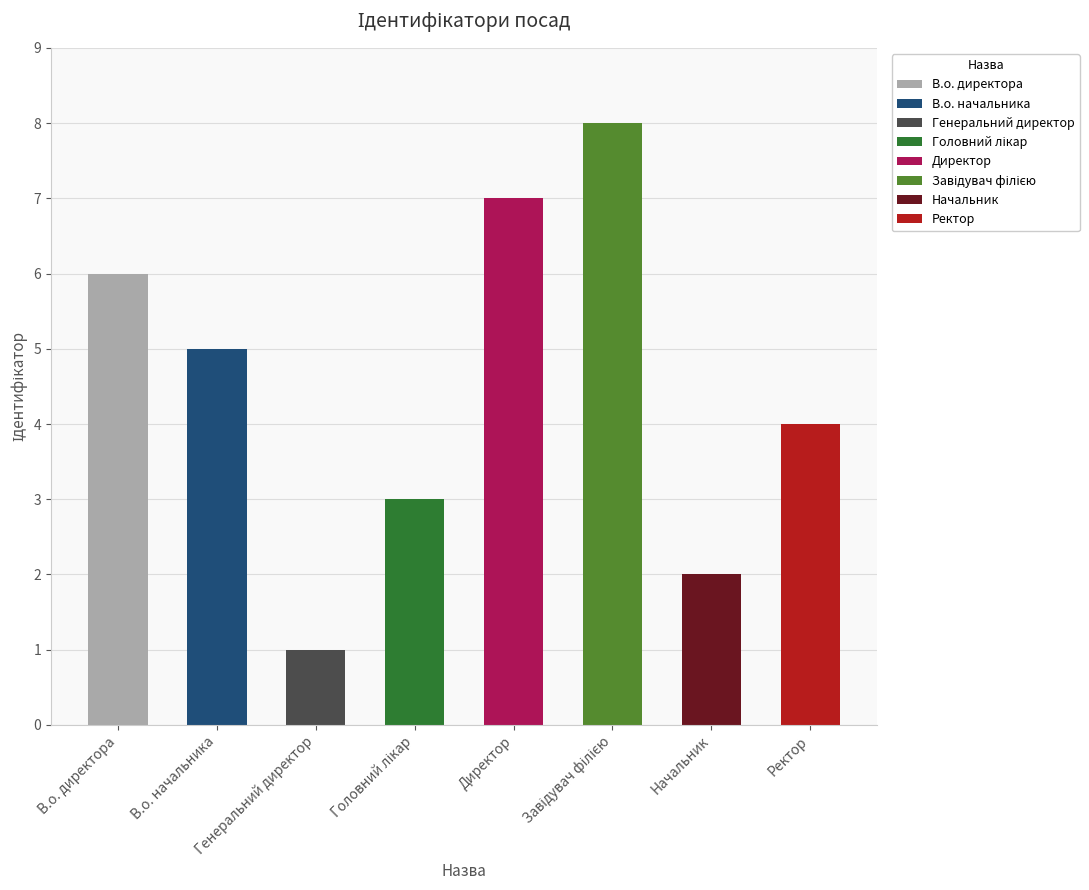

What value does the data have at Ректор?

4